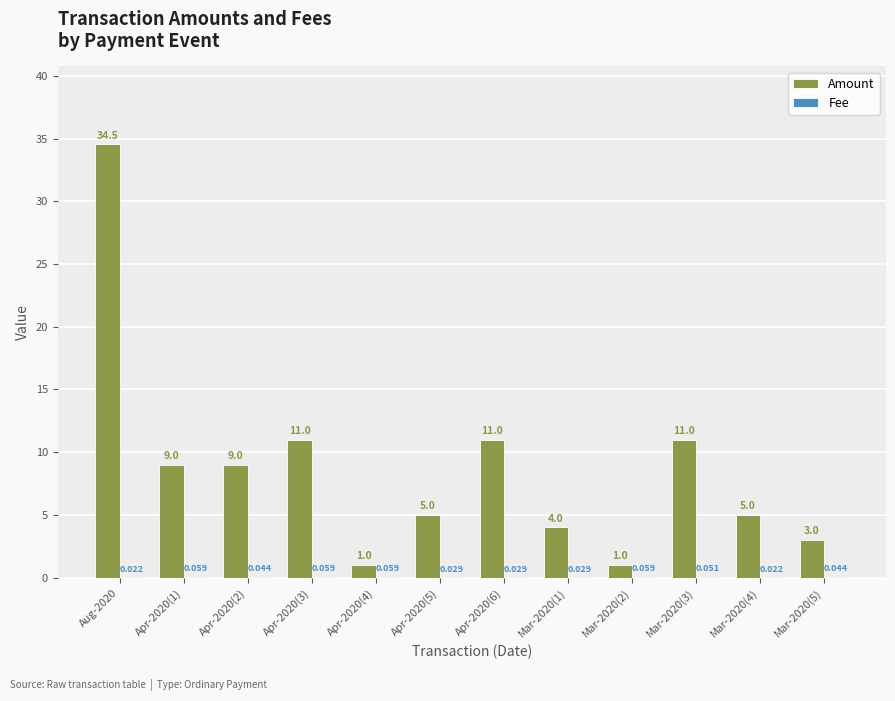

Between Apr-2020(1) and Apr-2020(4), which series saw the biggest shift?

Amount